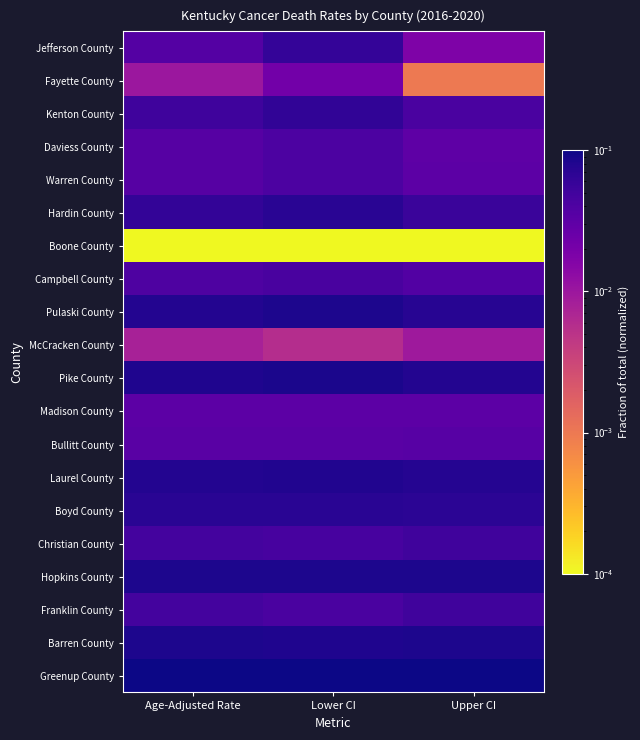

Reading left to right, list all the values displayed in this chart.

Jefferson County: Age-Adjusted Rate=0.0	Lower CI=0.1	Upper CI=0.0
Fayette County: Age-Adjusted Rate=0.0	Lower CI=0.0	Upper CI=0.0
Kenton County: Age-Adjusted Rate=0.1	Lower CI=0.1	Upper CI=0.0
Daviess County: Age-Adjusted Rate=0.0	Lower CI=0.0	Upper CI=0.0
Warren County: Age-Adjusted Rate=0.0	Lower CI=0.0	Upper CI=0.0
Hardin County: Age-Adjusted Rate=0.1	Lower CI=0.1	Upper CI=0.1
Boone County: Age-Adjusted Rate=0.0	Lower CI=0.0	Upper CI=0.0
Campbell County: Age-Adjusted Rate=0.0	Lower CI=0.0	Upper CI=0.0
Pulaski County: Age-Adjusted Rate=0.1	Lower CI=0.1	Upper CI=0.1
McCracken County: Age-Adjusted Rate=0.0	Lower CI=0.0	Upper CI=0.0
Pike County: Age-Adjusted Rate=0.1	Lower CI=0.1	Upper CI=0.1
Madison County: Age-Adjusted Rate=0.0	Lower CI=0.0	Upper CI=0.0
Bullitt County: Age-Adjusted Rate=0.0	Lower CI=0.0	Upper CI=0.0
Laurel County: Age-Adjusted Rate=0.1	Lower CI=0.1	Upper CI=0.1
Boyd County: Age-Adjusted Rate=0.1	Lower CI=0.1	Upper CI=0.1
Christian County: Age-Adjusted Rate=0.0	Lower CI=0.0	Upper CI=0.1
Hopkins County: Age-Adjusted Rate=0.1	Lower CI=0.1	Upper CI=0.1
Franklin County: Age-Adjusted Rate=0.0	Lower CI=0.0	Upper CI=0.1
Barren County: Age-Adjusted Rate=0.1	Lower CI=0.1	Upper CI=0.1
Greenup County: Age-Adjusted Rate=0.1	Lower CI=0.1	Upper CI=0.1